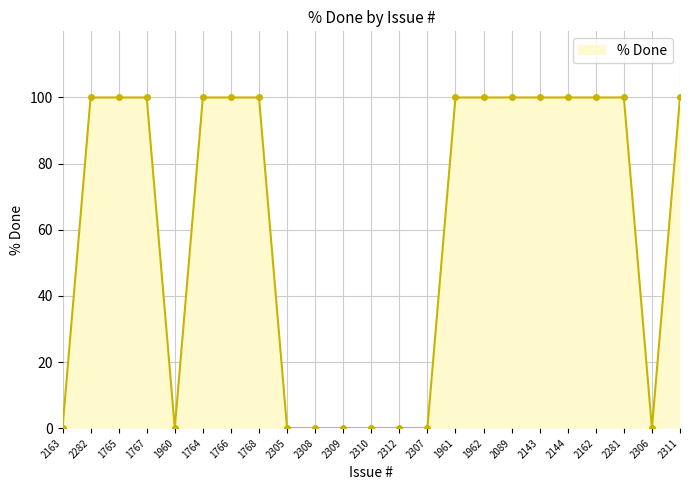

Reading right to left, list all the values displayed in this chart.

2311=100	2306=0	2281=100	2162=100	2144=100	2143=100	2089=100	1962=100	1961=100	2307=0	2312=0	2310=0	2309=0	2308=0	2305=0	1768=100	1766=100	1764=100	1960=0	1767=100	1765=100	2282=100	2163=0